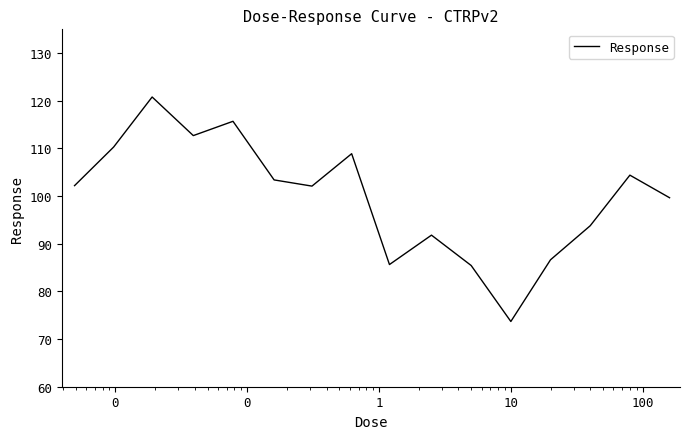

What is the maximum value shown in the chart?

120.8